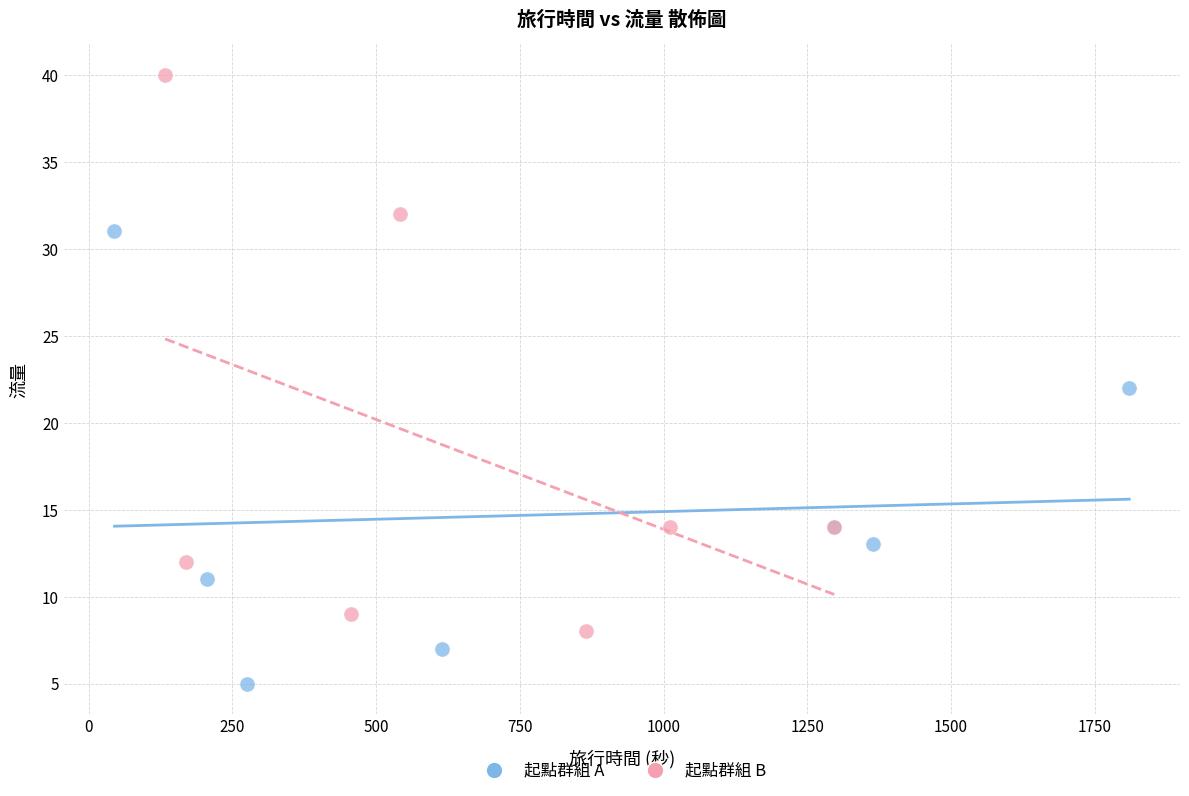

Which series has the widest spread of Y values?

起點群組 B